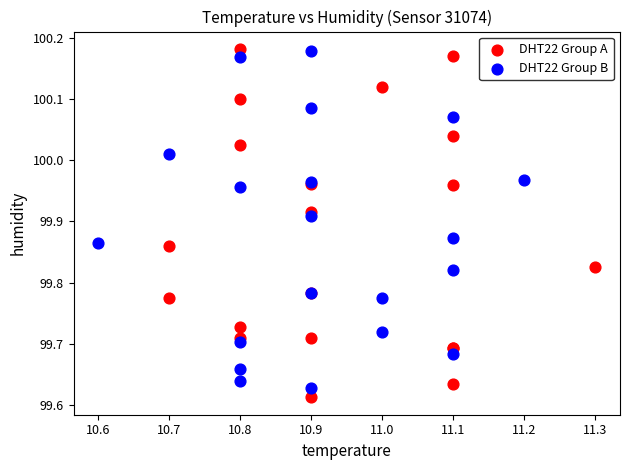

What are all the series names shown in the legend?

DHT22 Group A, DHT22 Group B